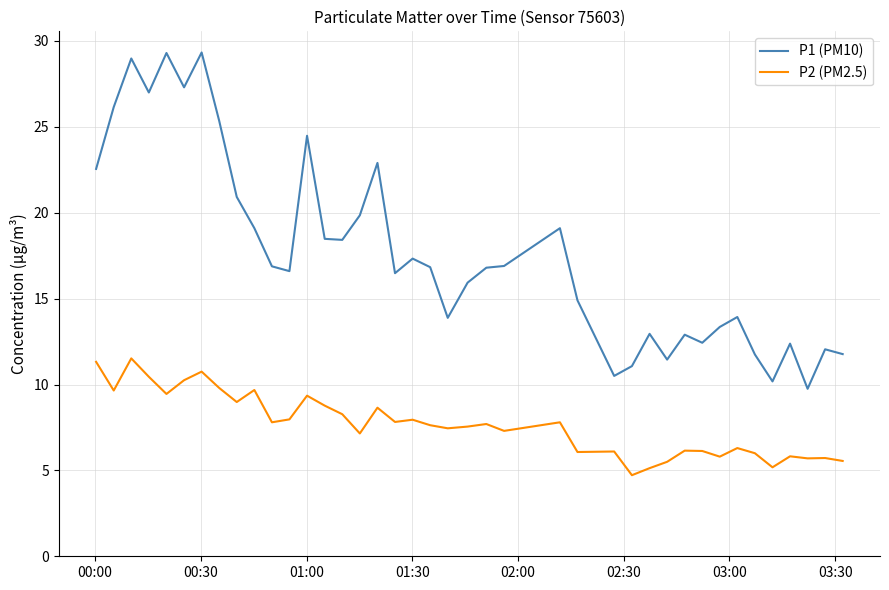

True or false: P1 (PM10) and P2 (PM2.5) intersect in this chart.

False